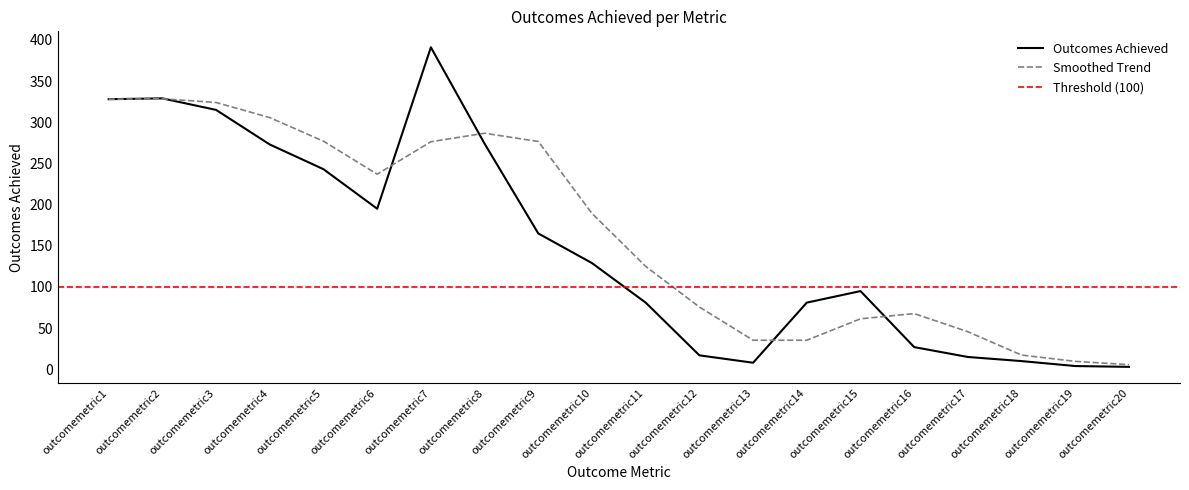

Where does the data first go above 129?

outcomemetric1